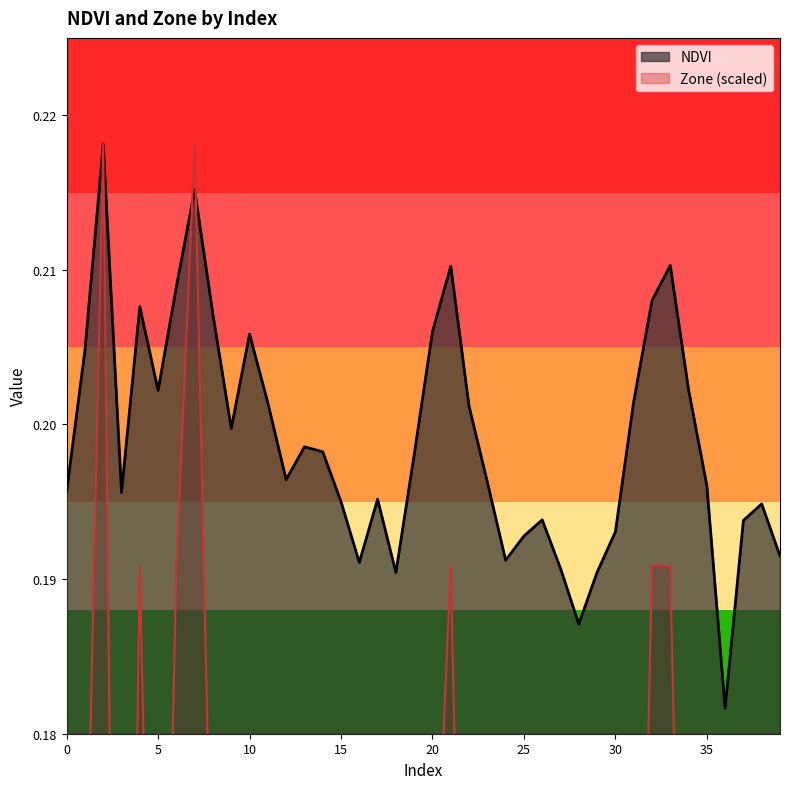

Count the number of categories in the chart.

40